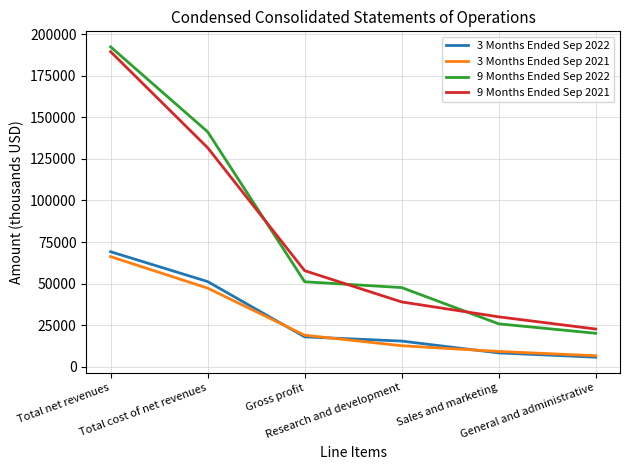

How many intersections are there between 3 Months Ended Sep 2021 and 3 Months Ended Sep 2022?

3